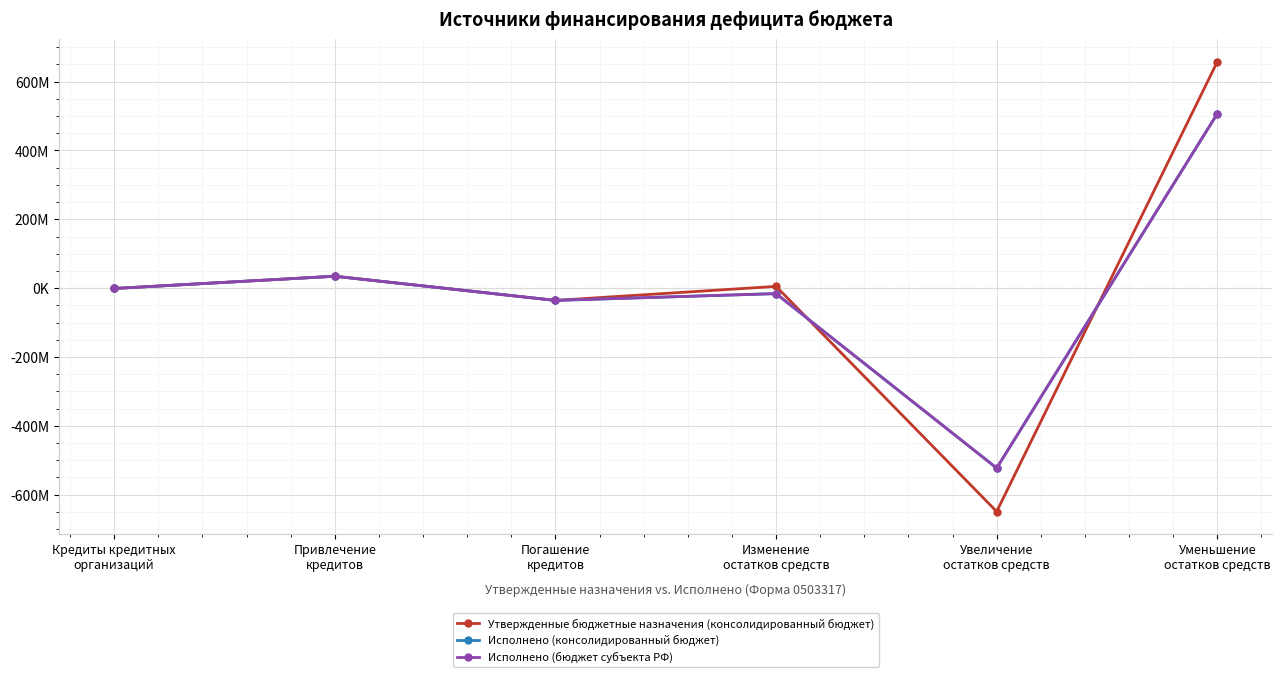

Which has a higher value, Погашение
кредитов or Кредиты кредитных
организаций?

Кредиты кредитных
организаций